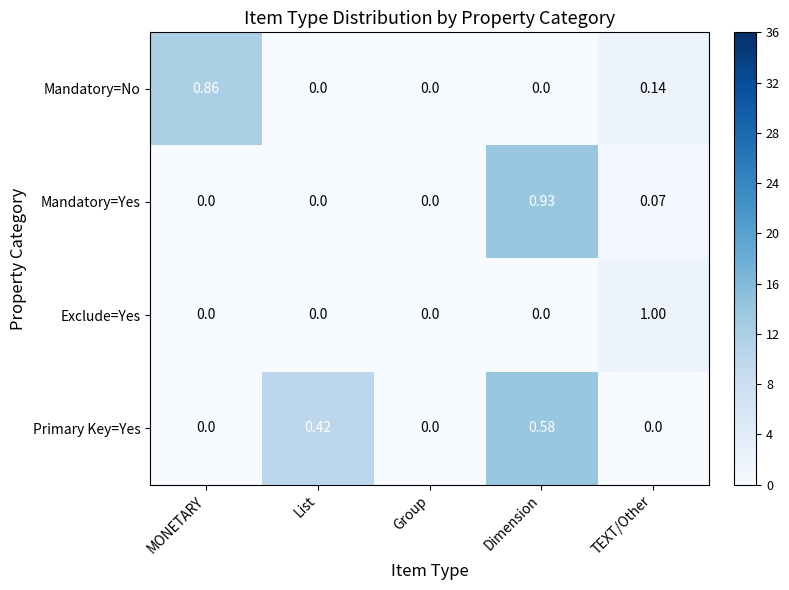

At which category does the chart reach its peak across all series?

TEXT/Other